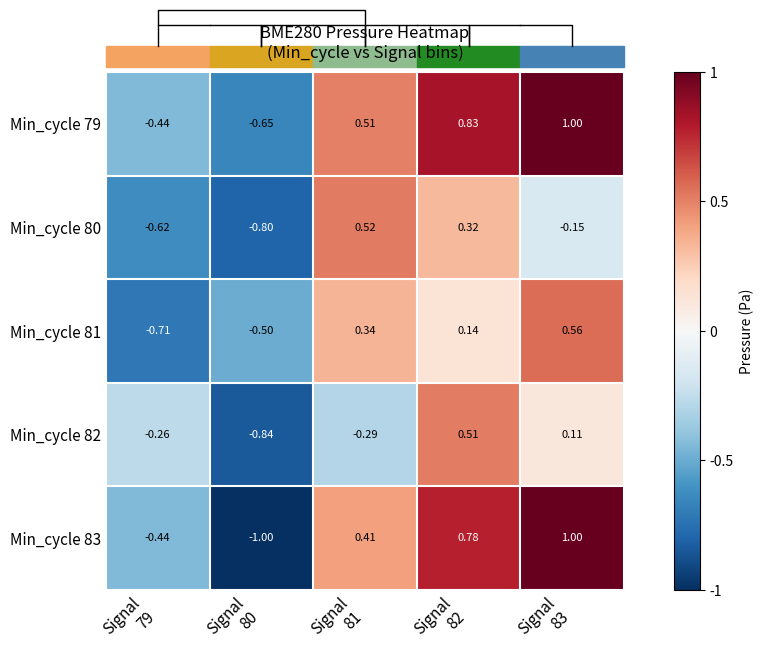

Which has a higher value, Signal
79 or Signal
81?

Signal
81